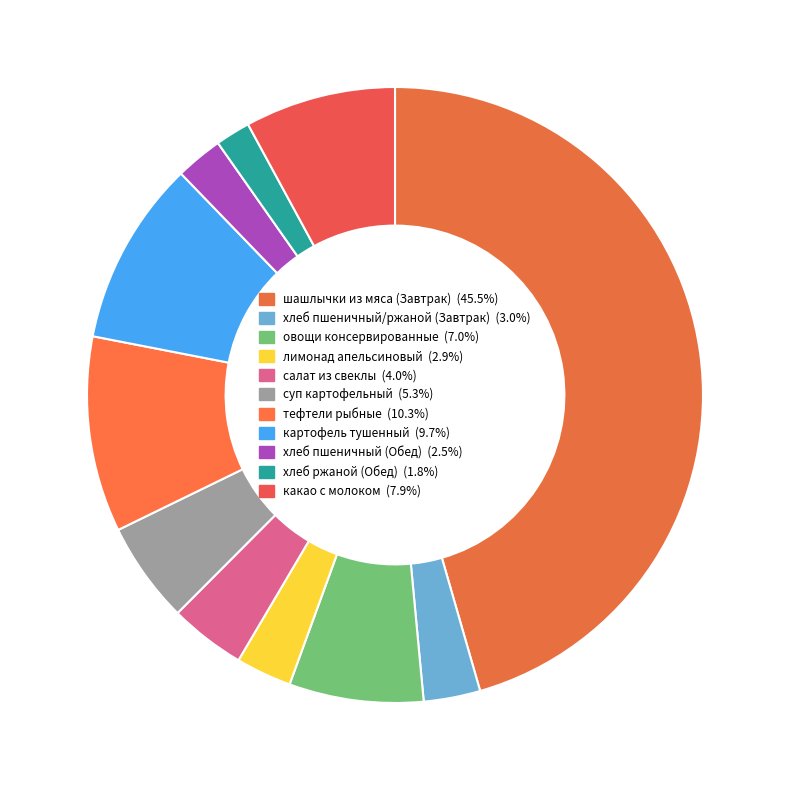

How many segments does this pie chart have?

11